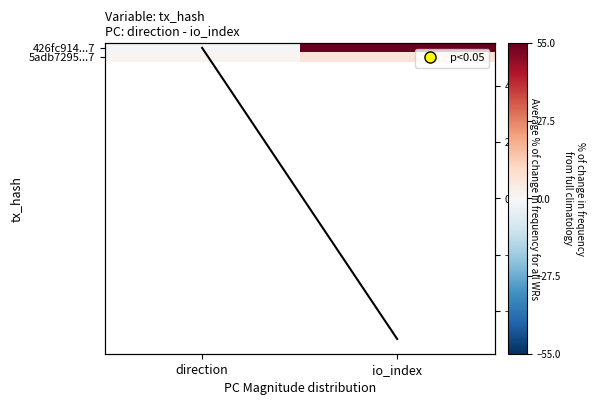

What is the sum of the 426fc914...7 values at direction and io_index?

54